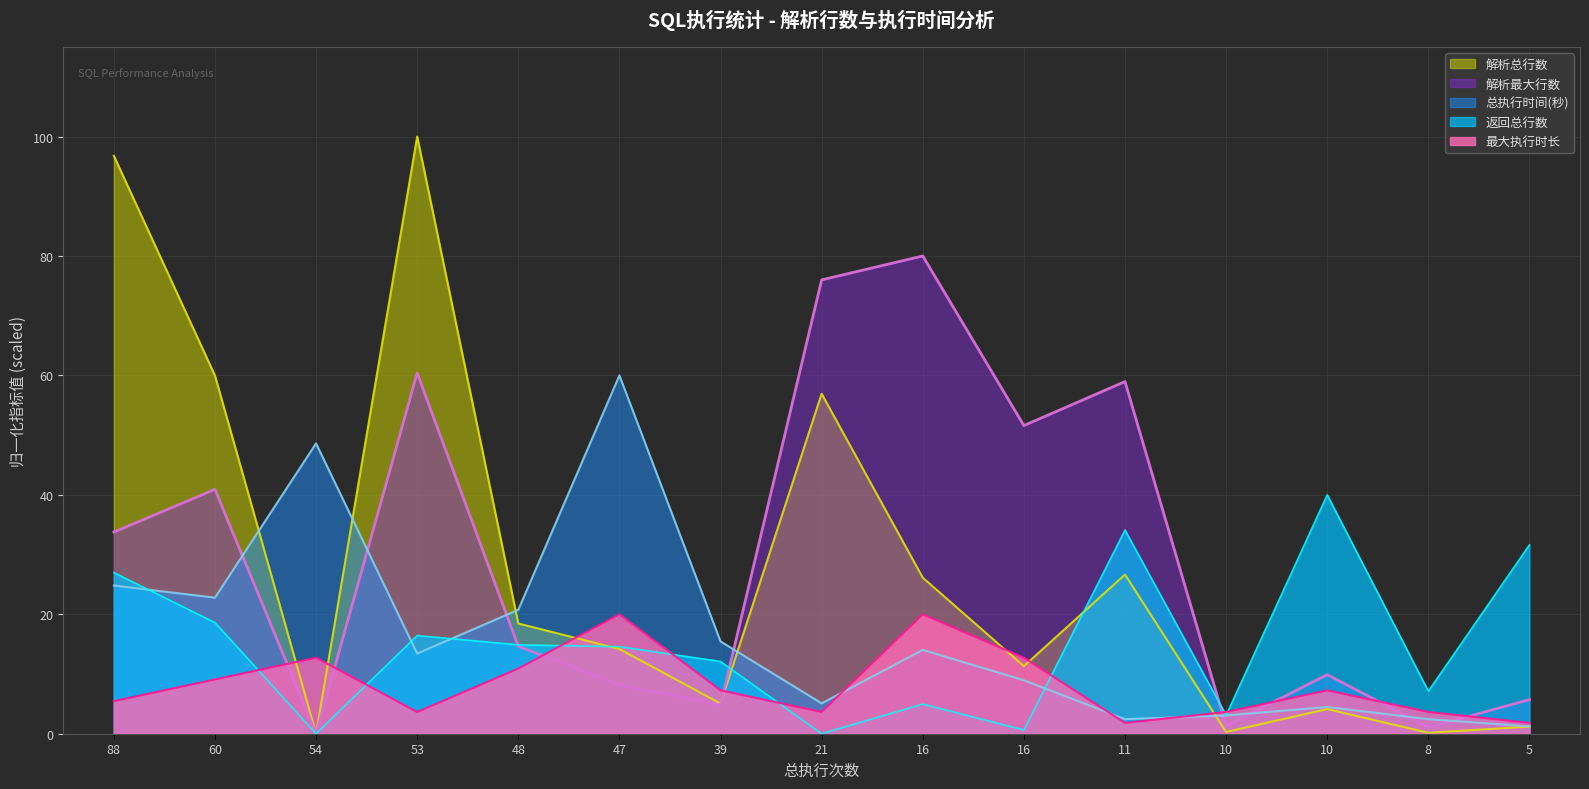

How many lines are shown in the chart?

5